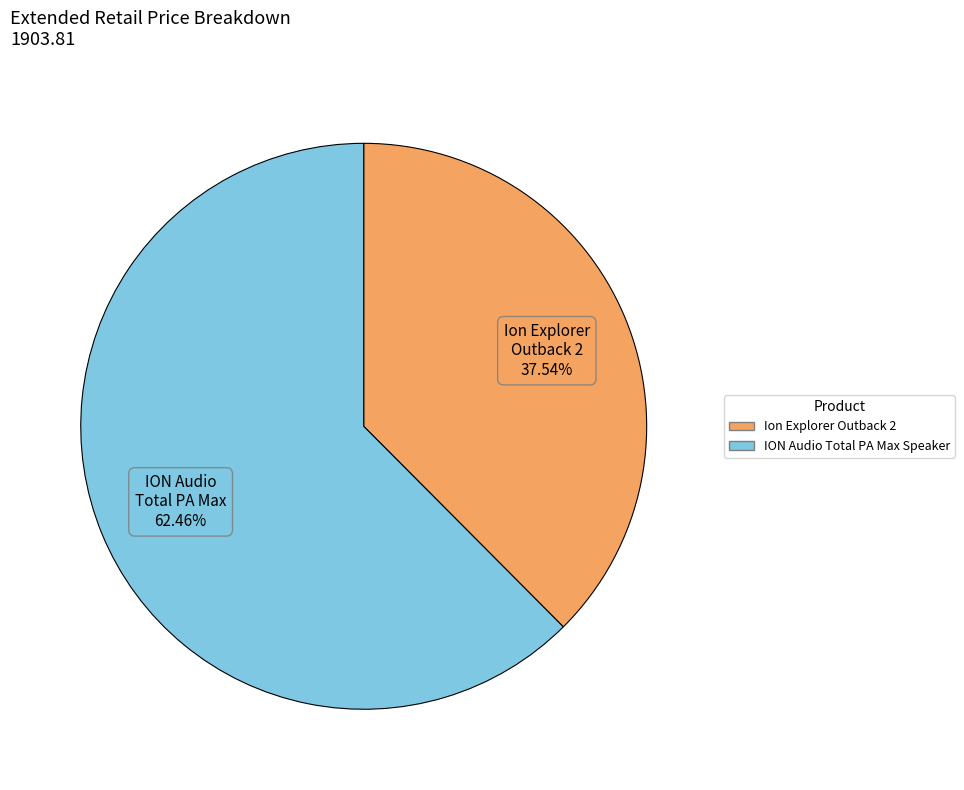

Rank the categories by value from highest to lowest.

ION Audio Total PA Max Speaker, Ion Explorer Outback 2